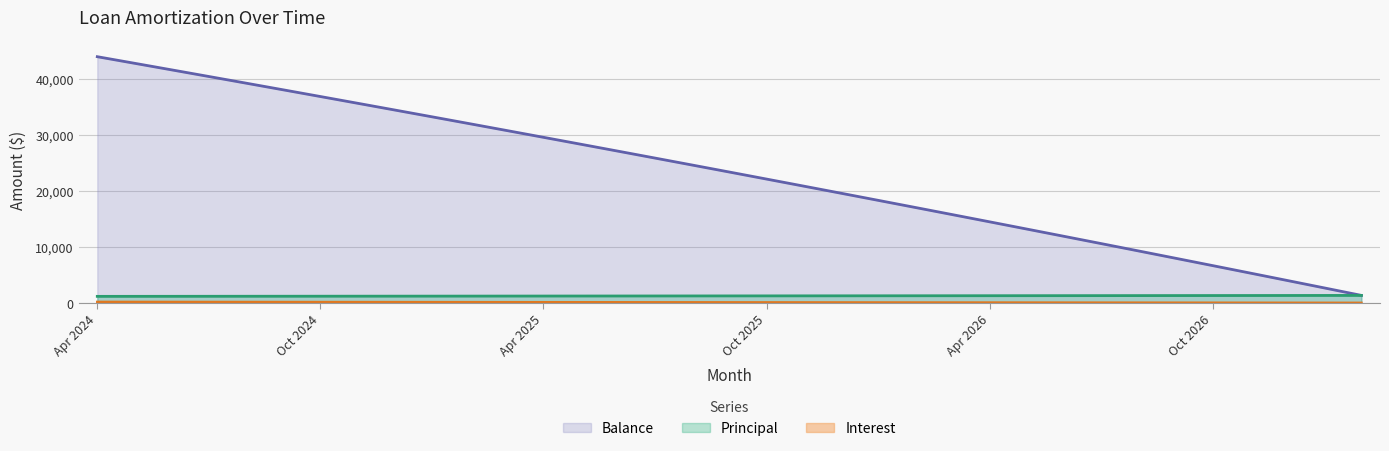

Reading left to right, transcribe all the data shown in this chart.

Interest: 178.5	173.9	169.2	164.6	159.9	155.2	150.5	145.8	141.0	136.2	131.4	126.6	121.8	117.0	112.1	107.2	102.3	97.4	92.4	87.5	82.5	77.5	72.5	67.4	62.3	57.3	52.2	47.0	41.9	36.7	31.5	26.3	21.1	15.9	10.6
Principal: 1168.0	1173.0	1177.0	1182.0	1187.0	1191.0	1196.0	1201.0	1205.0	1210.0	1215.0	1220.0	1225.0	1230.0	1234.0	1239.0	1244.0	1249.0	1254.0	1259.0	1264.0	1269.0	1274.0	1279.0	1284.0	1289.0	1294.0	1299.0	1305.0	1310.0	1315.0	1320.0	1325.0	1331.0	1336.0
Balance: 43926.0	42753.0	41576.0	40394.0	39207.0	38016.0	36820.0	35619.0	34414.0	33204.0	31989.0	30769.0	29544.0	28314.0	27080.0	25841.0	24597.0	23348.0	22094.0	20835.0	19571.0	18302.0	17028.0	15749.0	14465.0	13176.0	11882.0	10583.0	9278.0	7968.0	6653.0	5333.0	4008.0	2677.0	1341.0